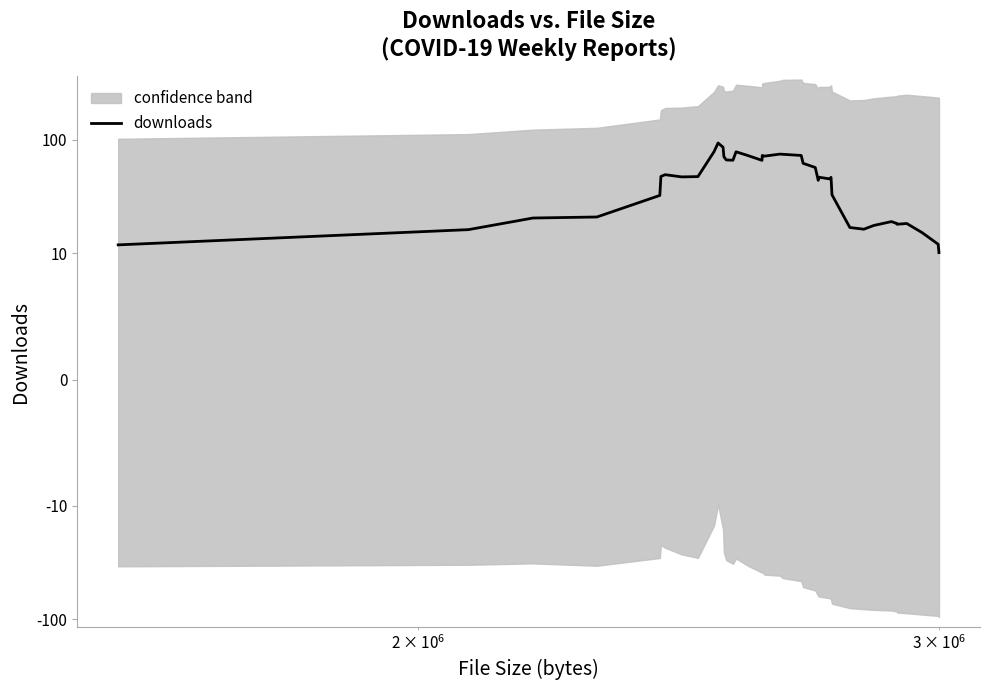

Count the number of values greater than 47.

19